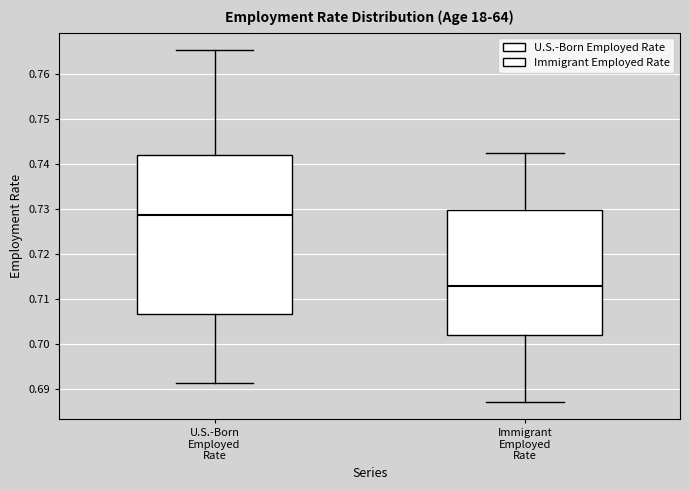

Where does the lower whisker of the box for U.S.-Born Employed Rate end on the y-axis? The values are not printed on the chart, so give them approximately, as read against the axis.

0.691